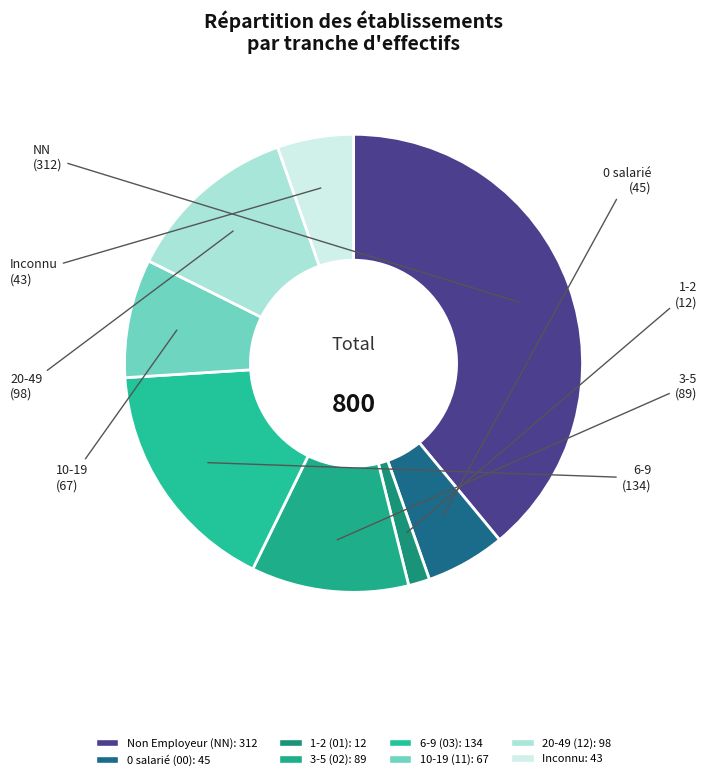

How many slices are in this pie chart?

8